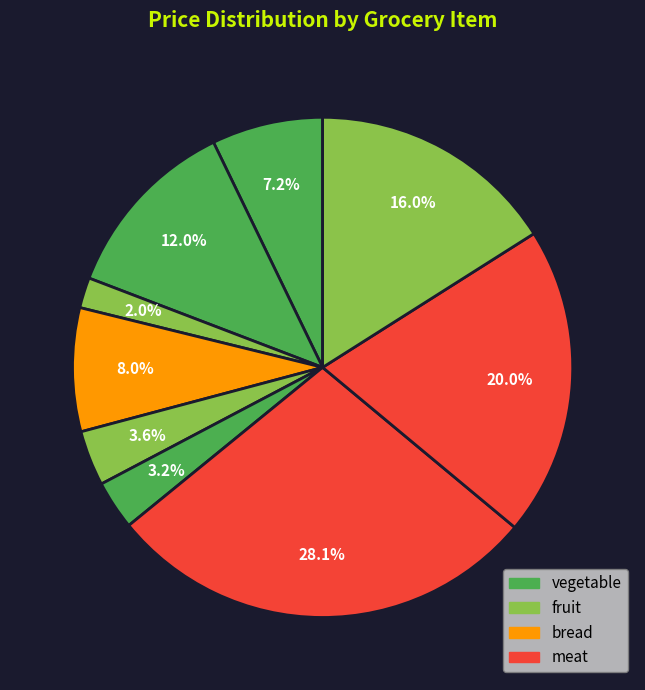

To the nearest percent, what is the average slice percentage?

11%